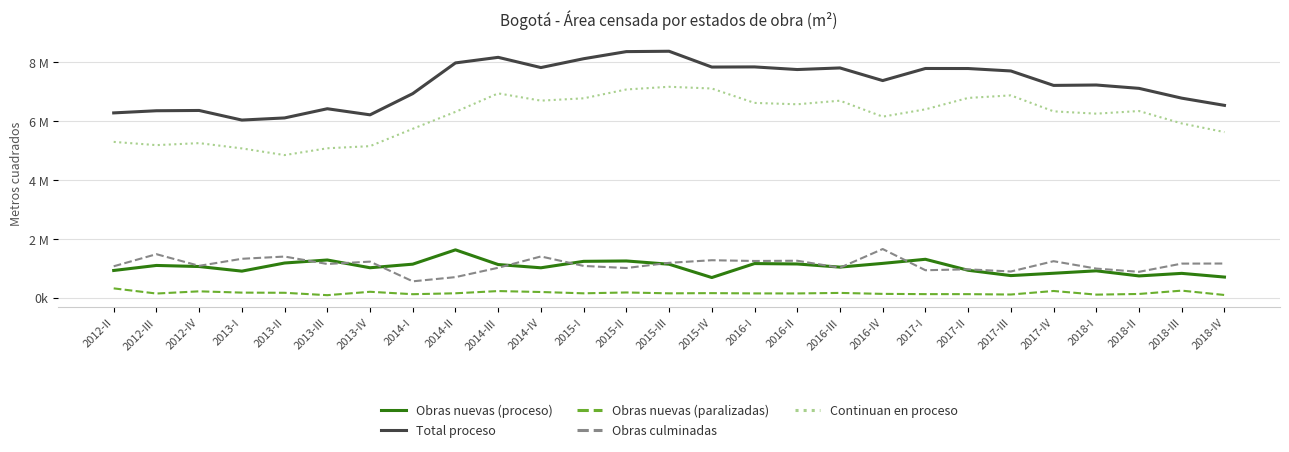

True or false: Continuan en proceso has a value of 8209564 at 2018-III.

False